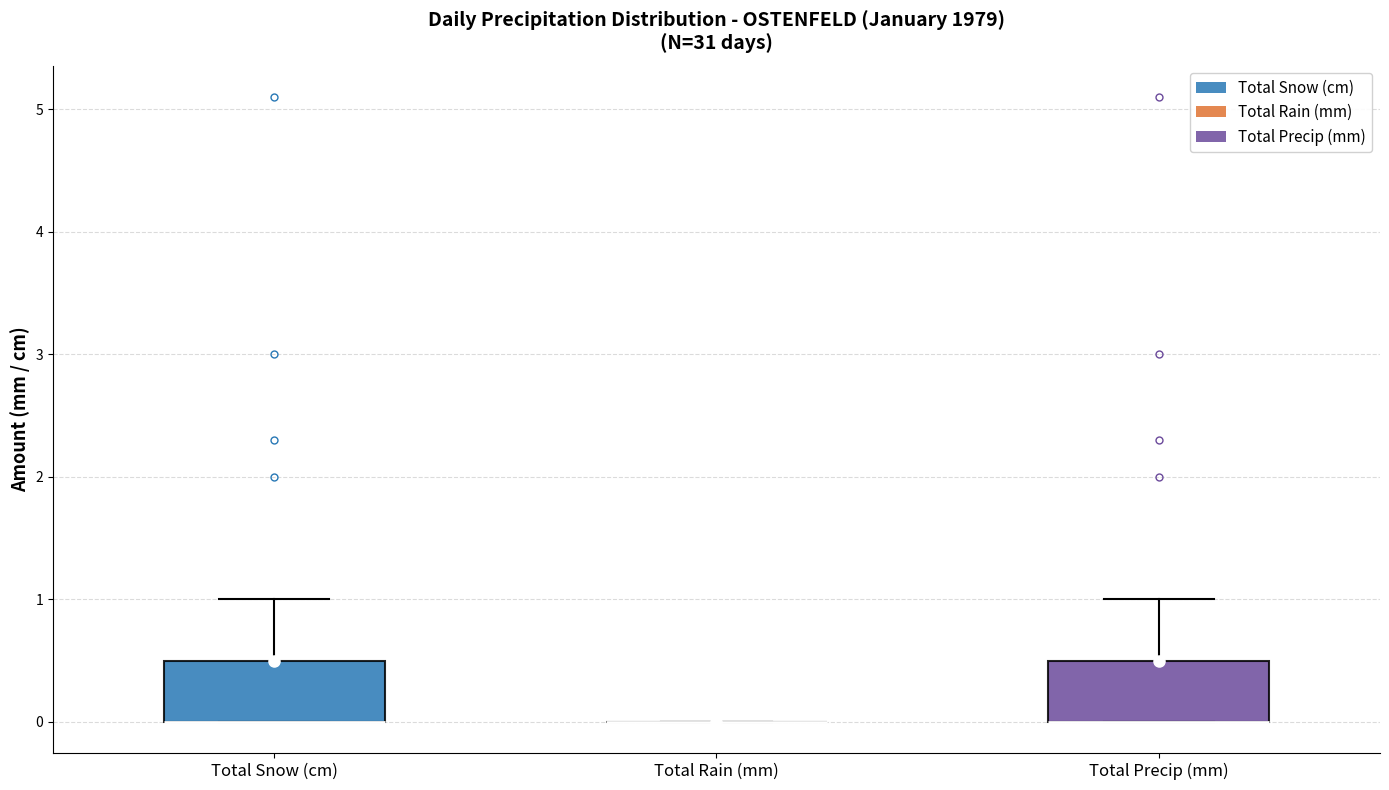

Reading left to right, transcribe this box plot: for each box, give where its median line is, the range the box spans, and where its two whiskers end, as read against the y-axis. The values are not printed on the chart, so give them approximately, as read against the axis.

Total Snow (cm): median 0.0 (drawn on the box's lower edge), box 0.0 to 0.5, whiskers 0.0 to 1.0
Total Rain (mm): box collapsed to a line at 0.0, whiskers 0.0 to 0.0
Total Precip (mm): median 0.0 (drawn on the box's lower edge), box 0.0 to 0.5, whiskers 0.0 to 1.0